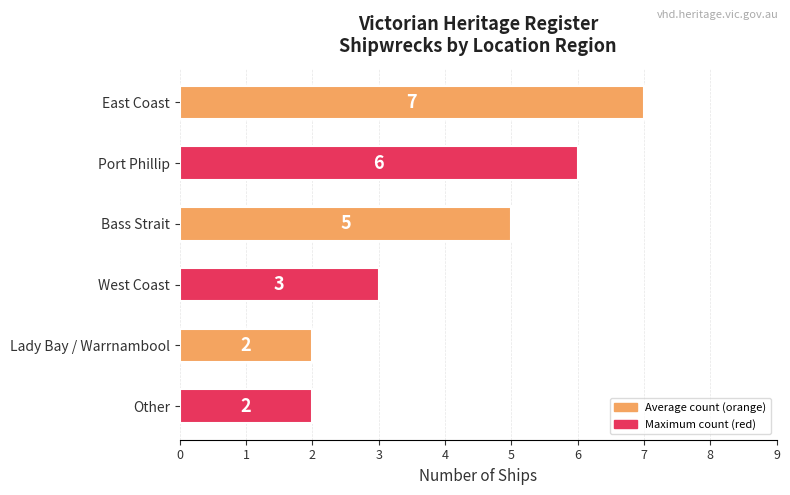

What is the smallest value displayed?

2